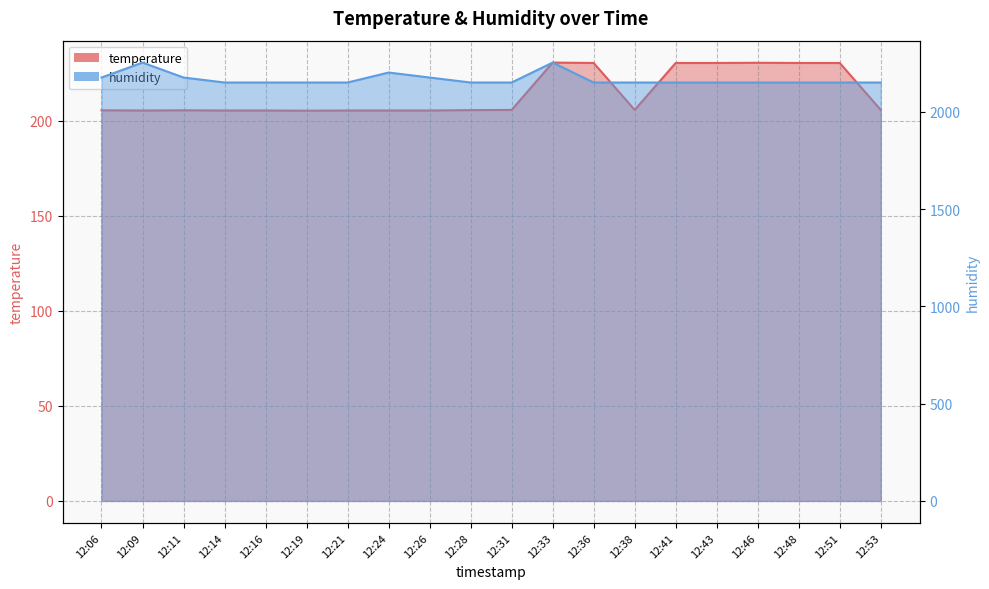

List the series in order of their overall mean, lowest first.

temperature, humidity